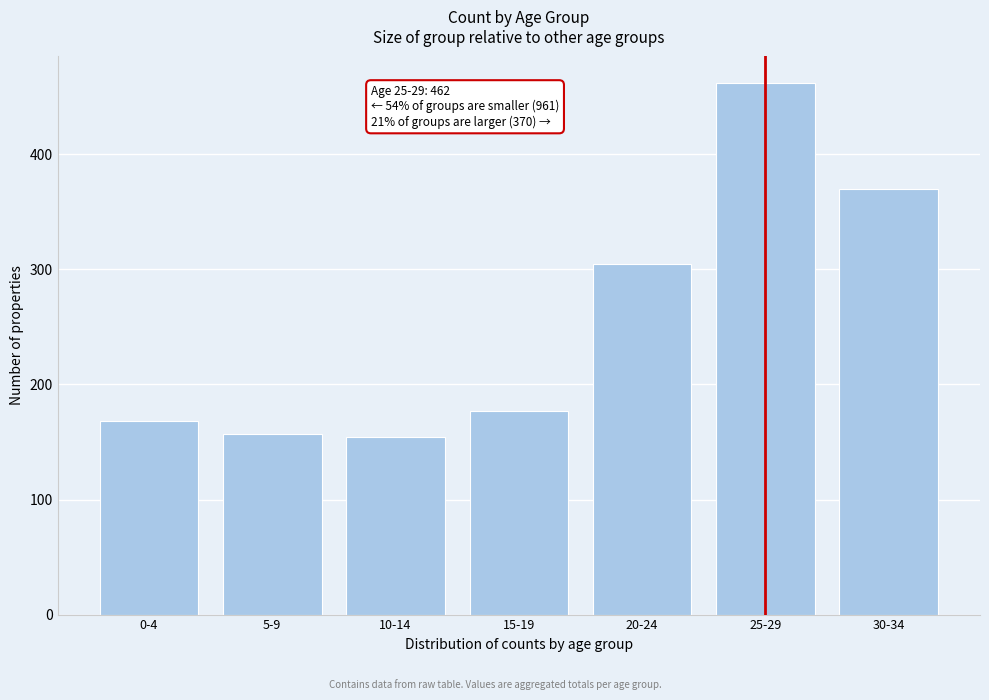

Reading left to right, what are all the values shown in this chart?

168	157	154	177	305	462	370